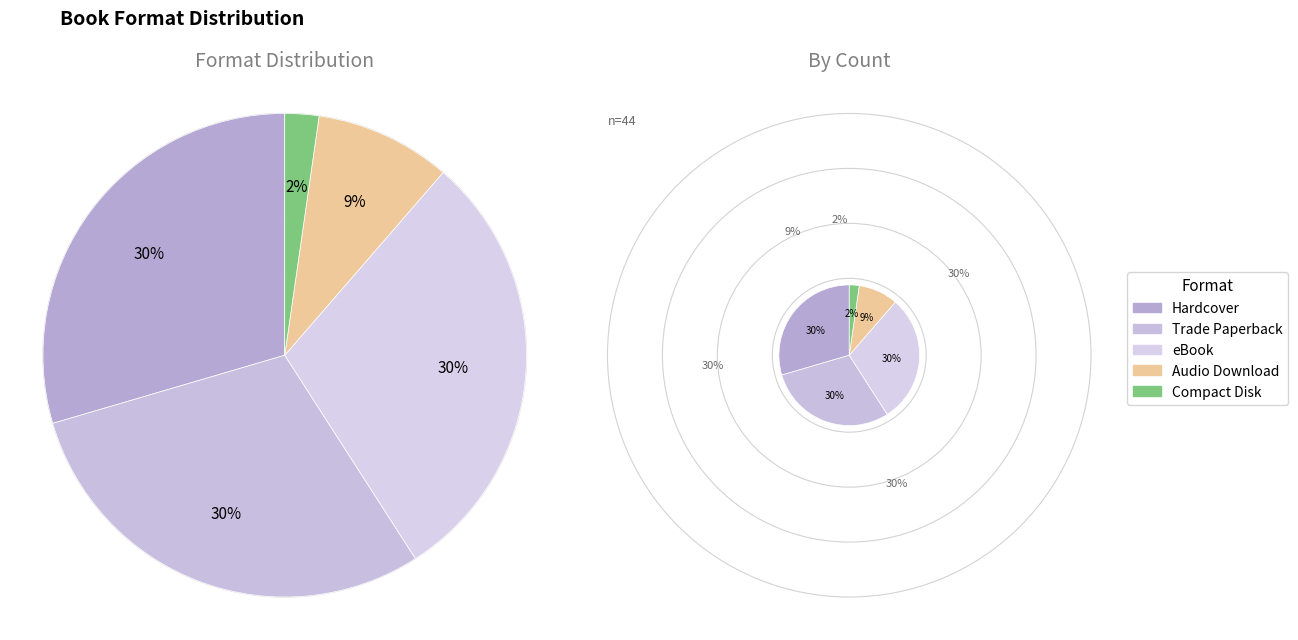

Does any single category account for the majority?

No